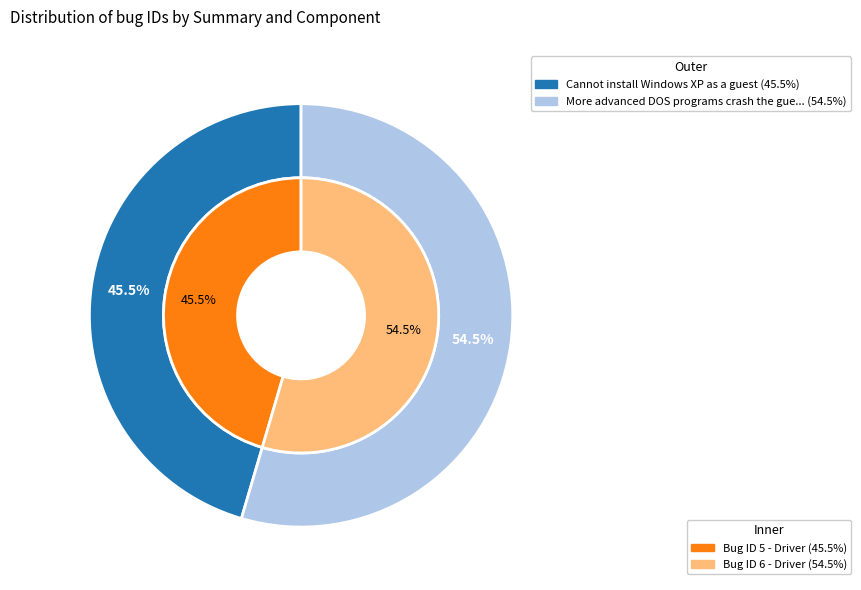

Count the number of slices in the pie.

2